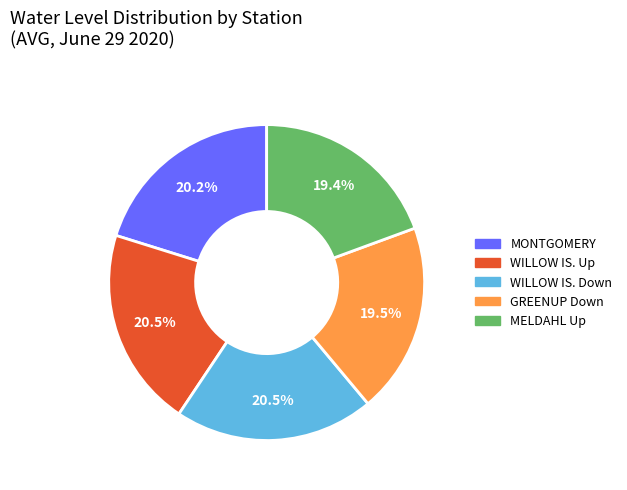

Does any single category account for the majority?

No